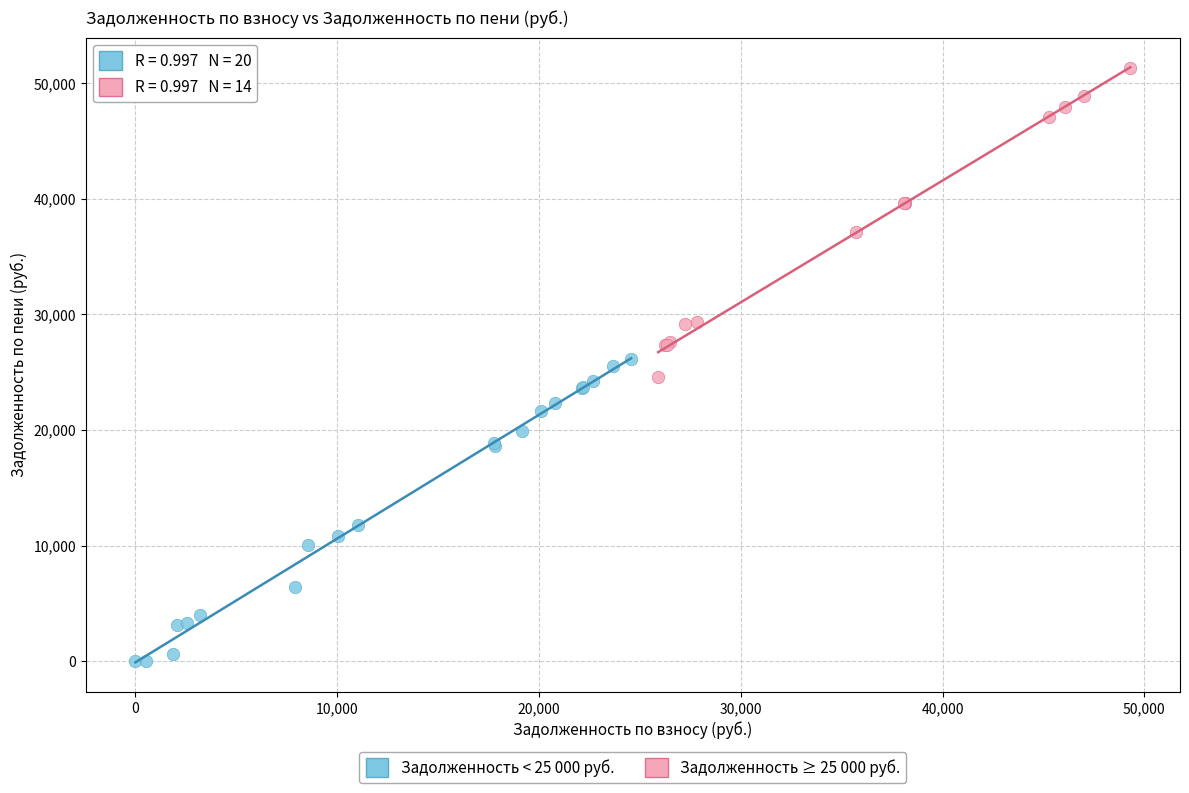

Which series contains the lowest Y value?

Задолженность < 25 000 руб.